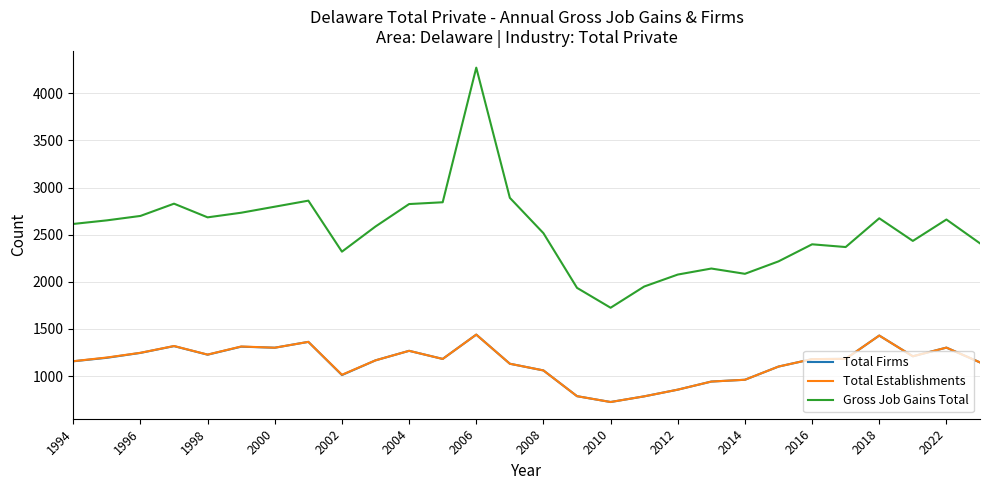

True or false: Gross Job Gains Total and Total Establishments cross at least once.

False